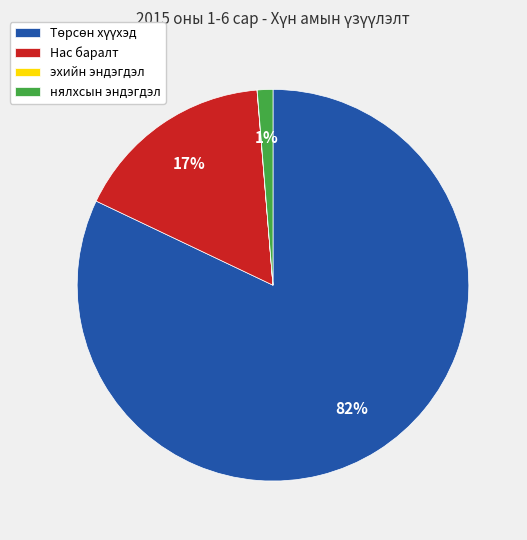

Is it true that Нас баралт is 24% of the pie?

False